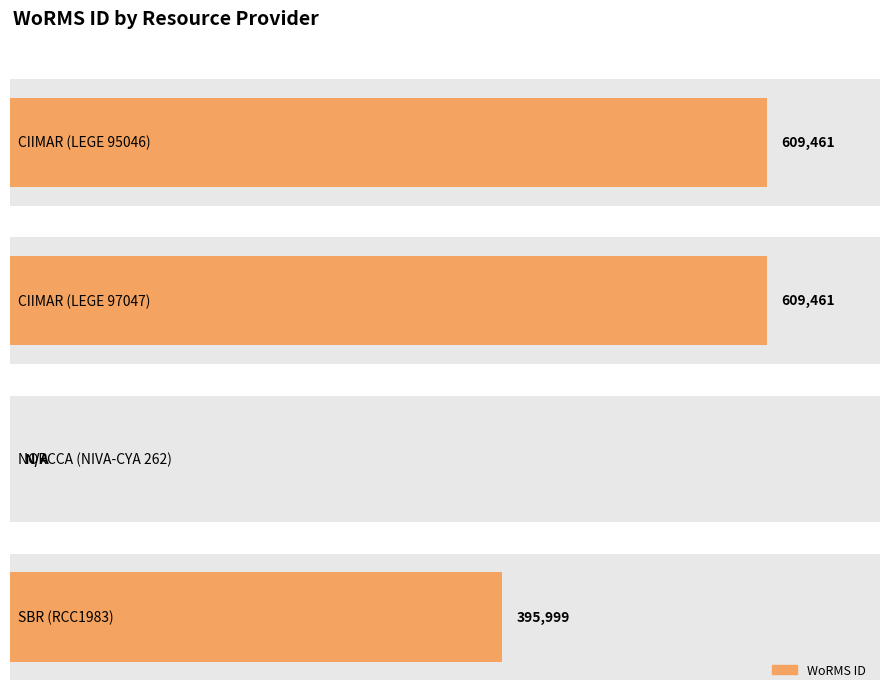

Between NORCCA (NIVA-CYA 262) and SBR (RCC1983), which is larger?

SBR (RCC1983)